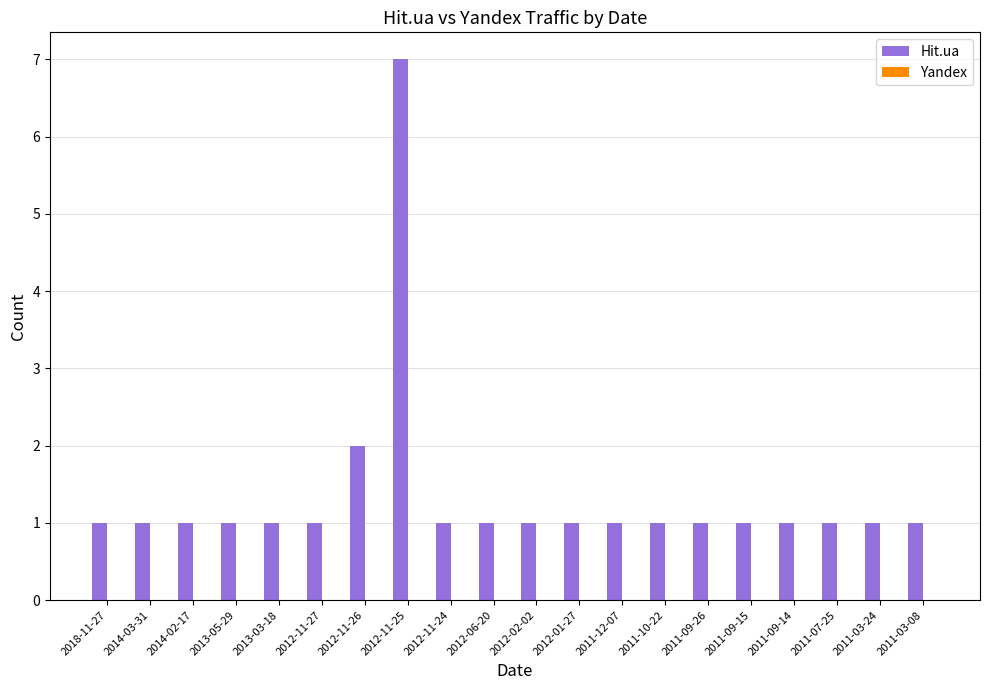

Is it true that the value at 2014-03-31 is 2?

False